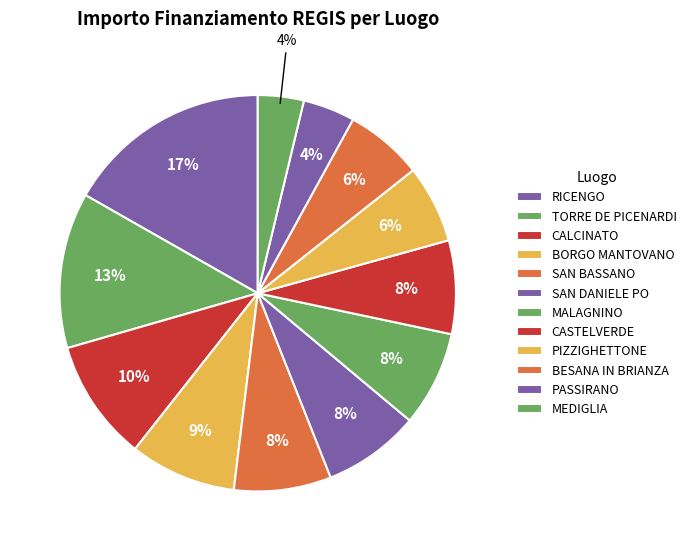

To the nearest percent, what is the average slice percentage?

8%